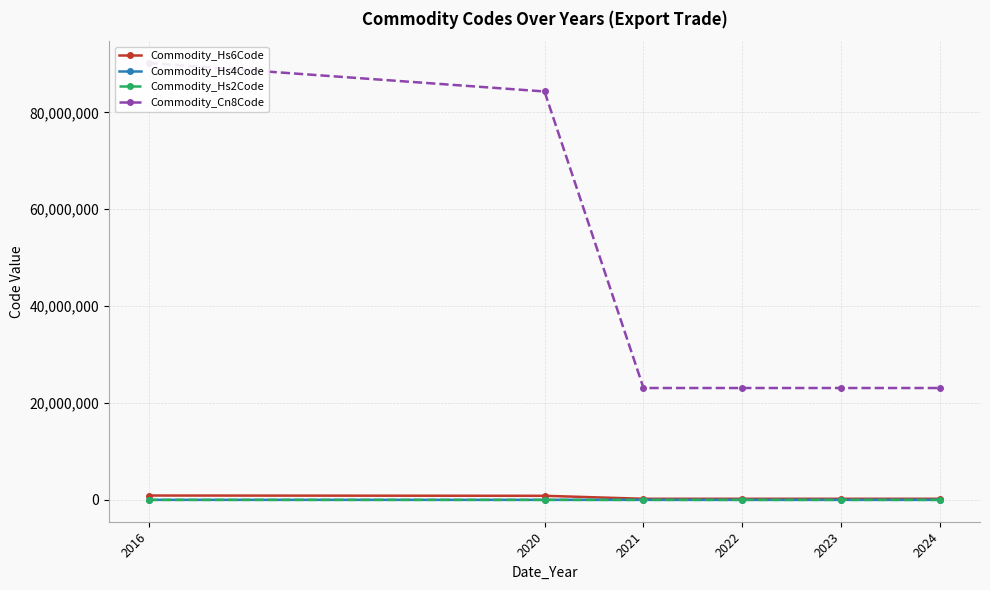

Which series has the largest range (max minus min)?

Commodity_Cn8Code